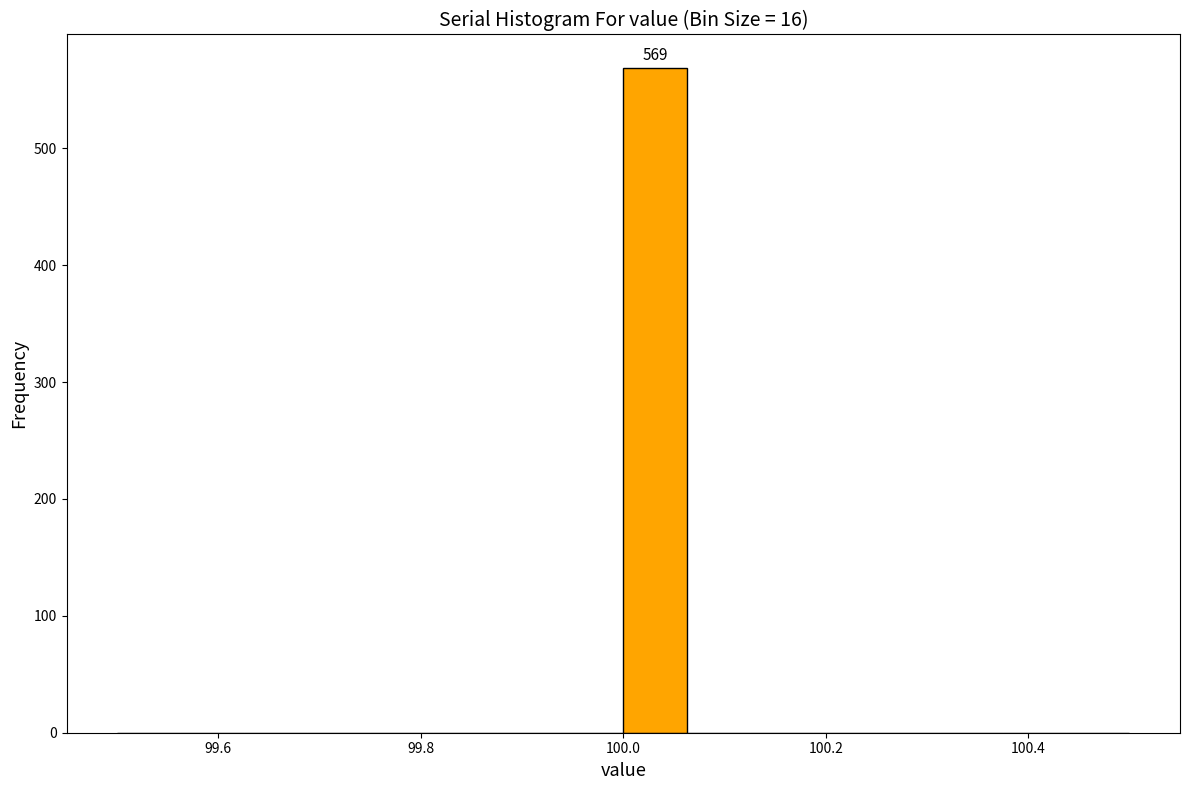

Read against the x-axis, roughly where is the centre of the tallest bar?

100.04